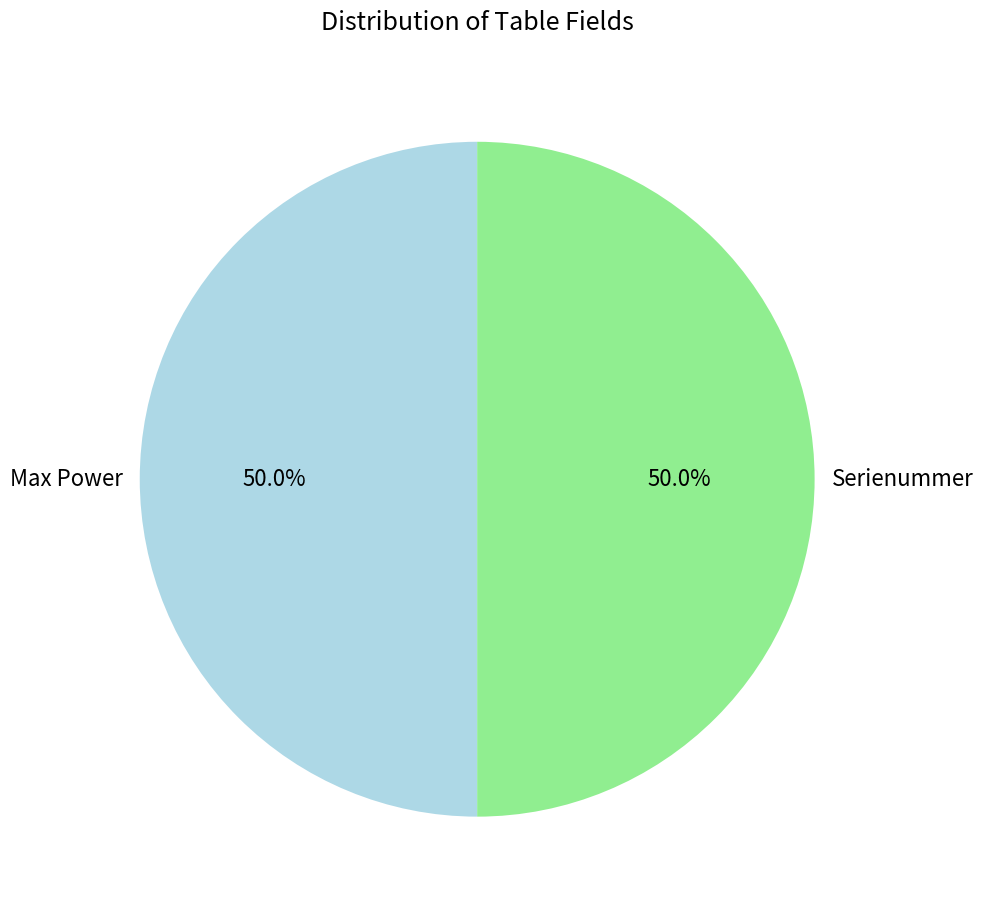

Do Max Power and Serienummer together represent more than half of the pie?

Yes